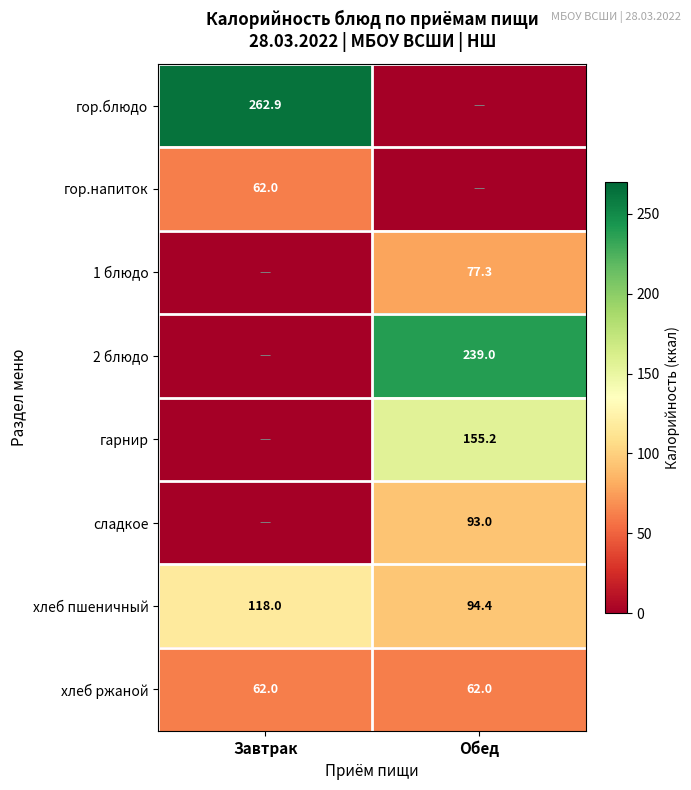

What value does the хлеб ржаной series have at Обед?

62.0